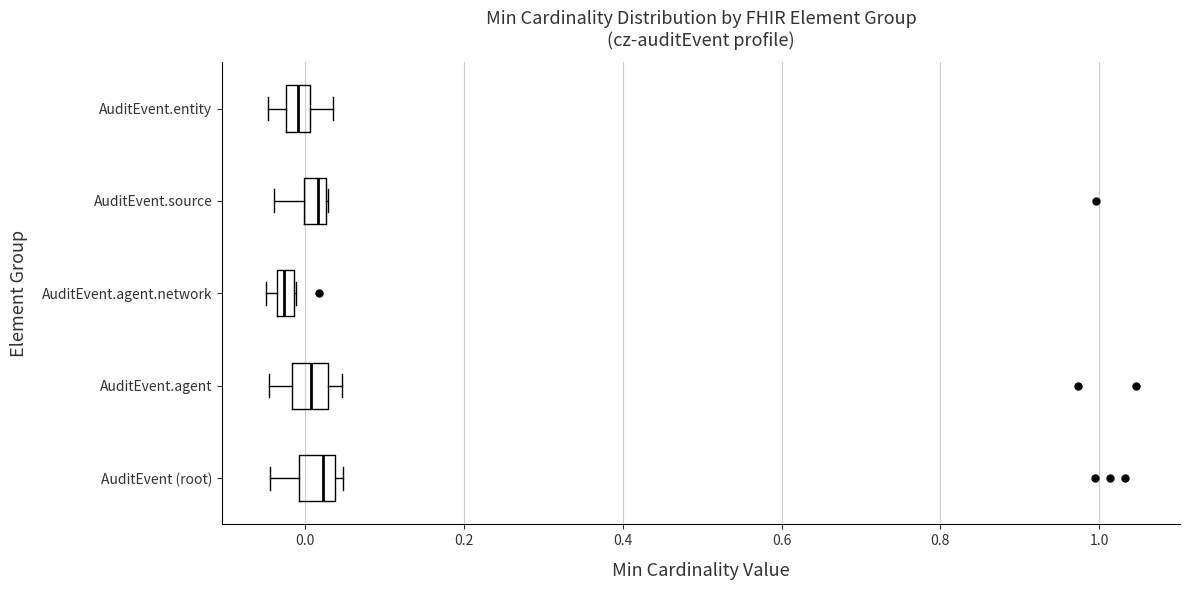

Where does the left whisker of the box for AuditEvent.entity end on the x-axis? The values are not printed on the chart, so give them approximately, as read against the axis.

-0.04